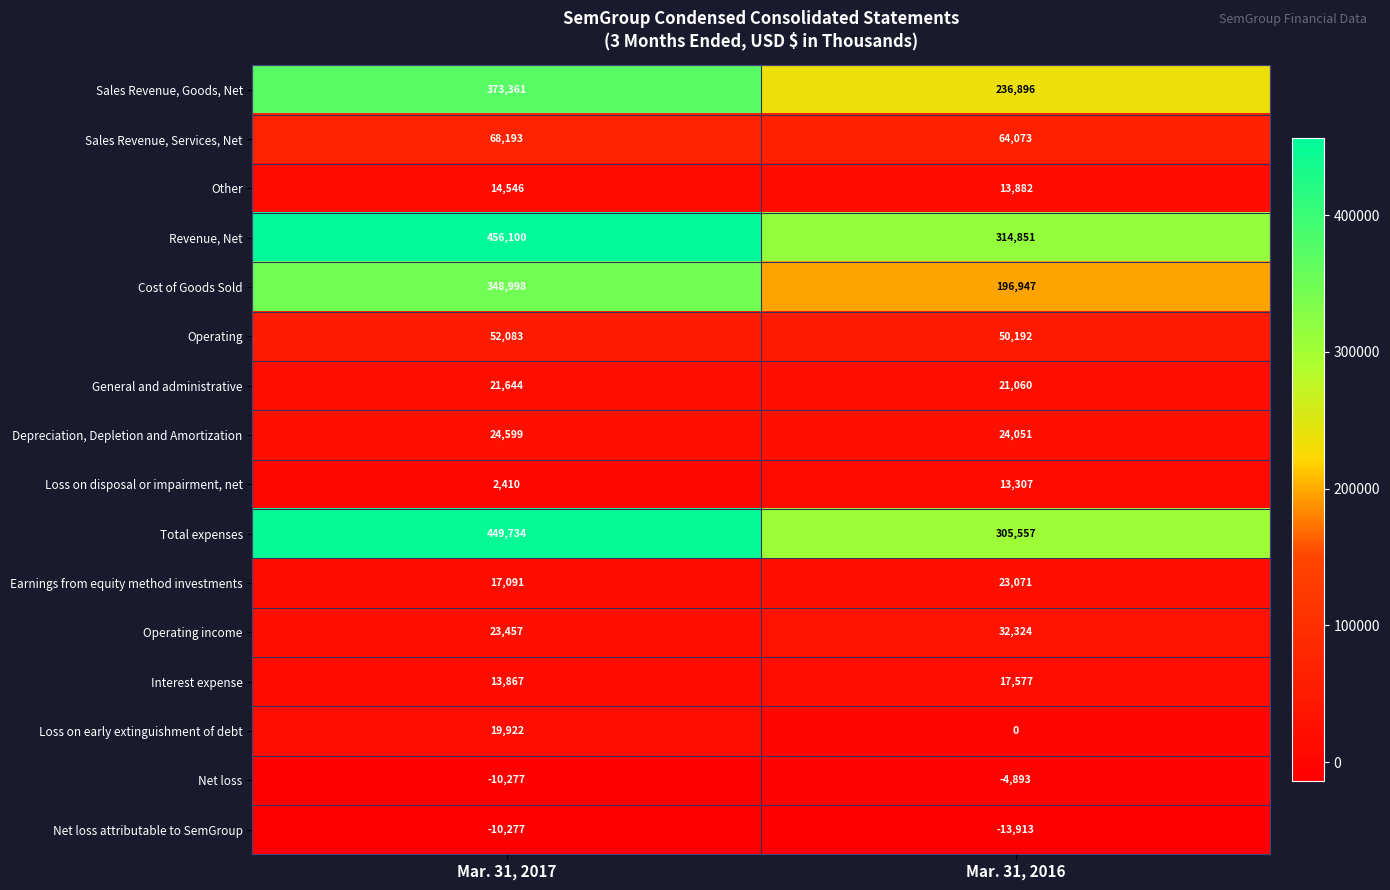

Which series has the largest total across all categories?

Revenue, Net